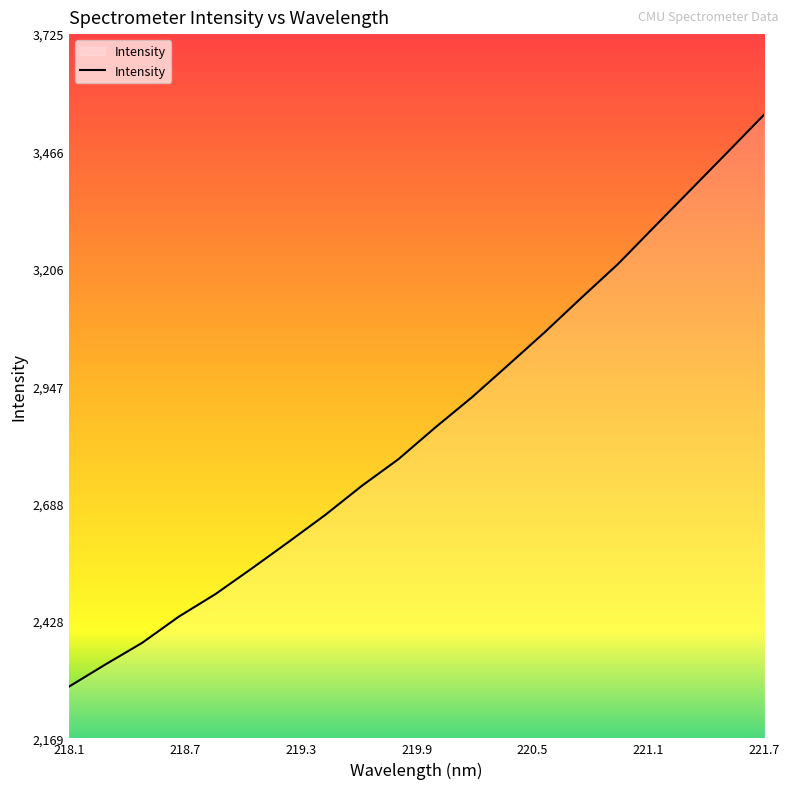

What is the smallest value displayed?

2283.8